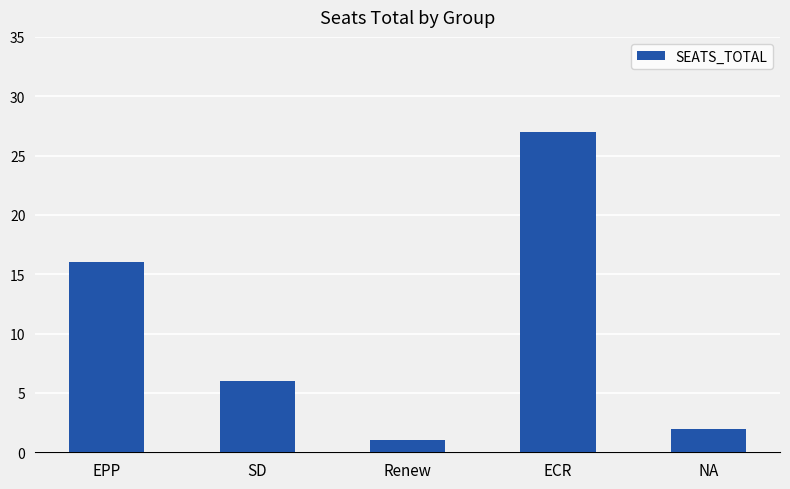

Reading right to left, list all the values displayed in this chart.

NA=2	ECR=27	Renew=1	SD=6	EPP=16